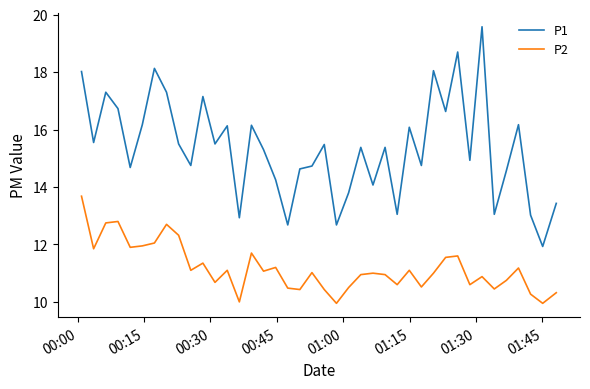

Which series has the widest spread of values?

P1